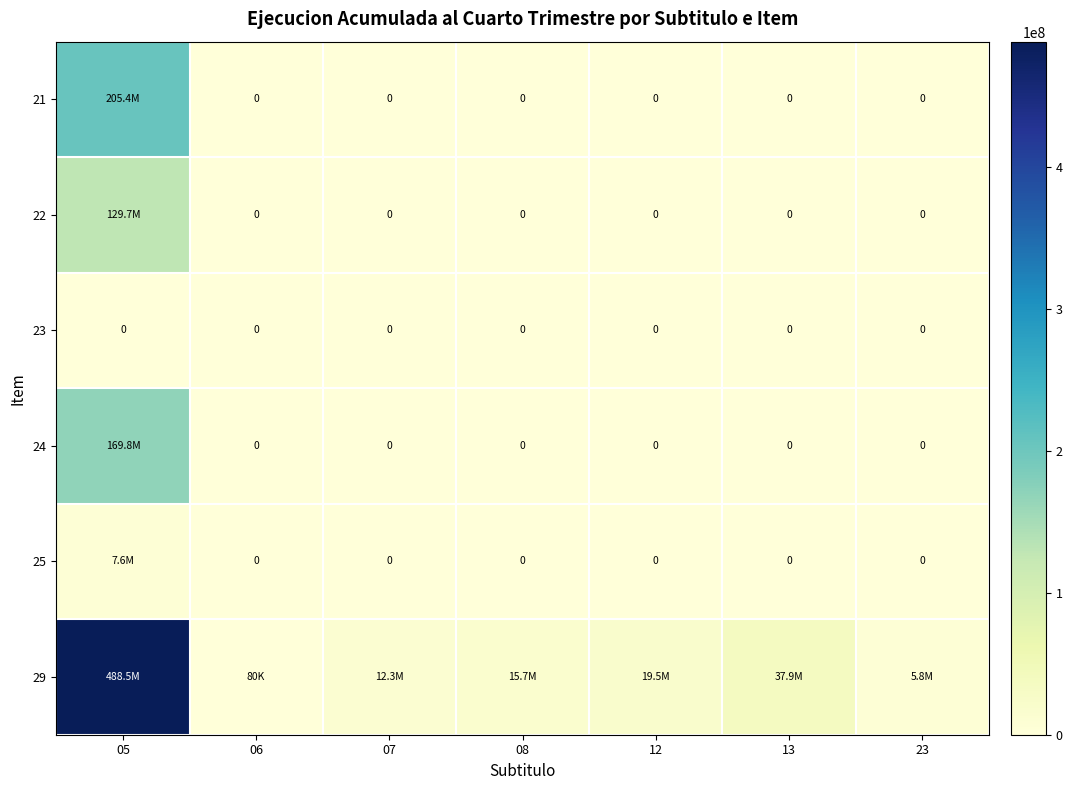

Where is 25 nearest to the value 3784814?

06